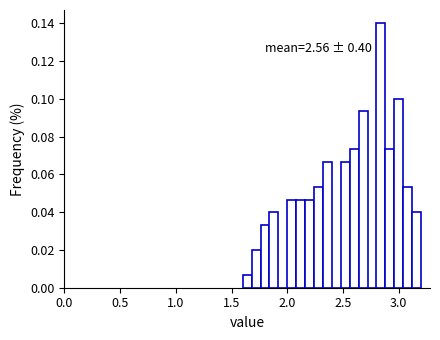

Read against the x-axis, roughly where is the centre of the tallest bar?

2.85